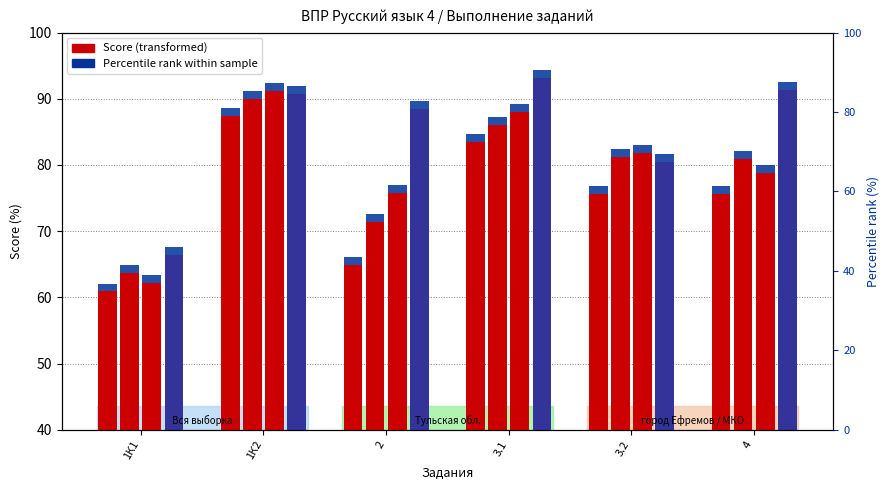

At which category is the sum across all series the highest?

1К2